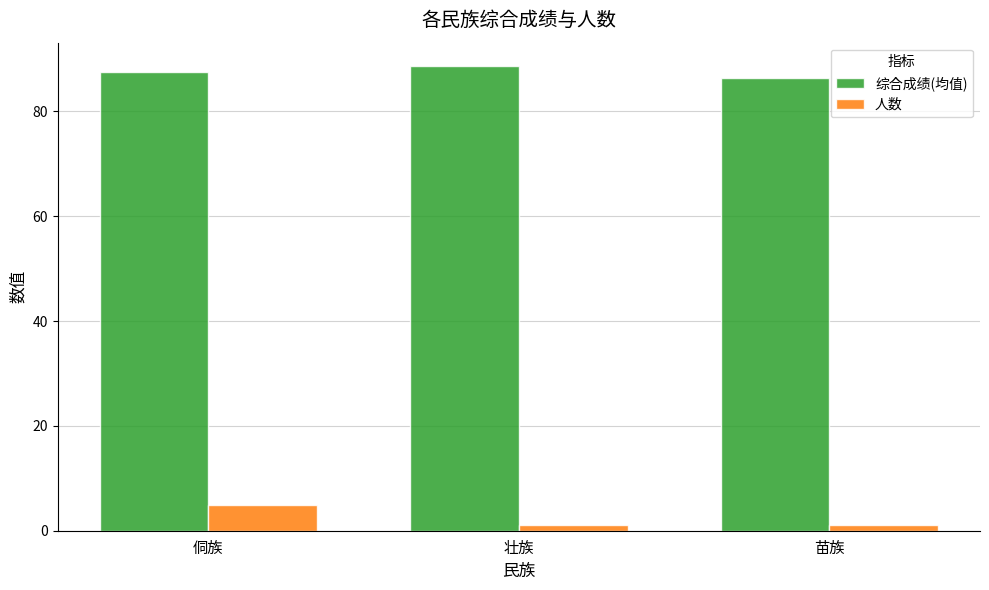

Reading right to left, transcribe all the data shown in this chart.

综合成绩(均值): 86.4	88.7	87.5
人数: 1.0	1.0	5.0